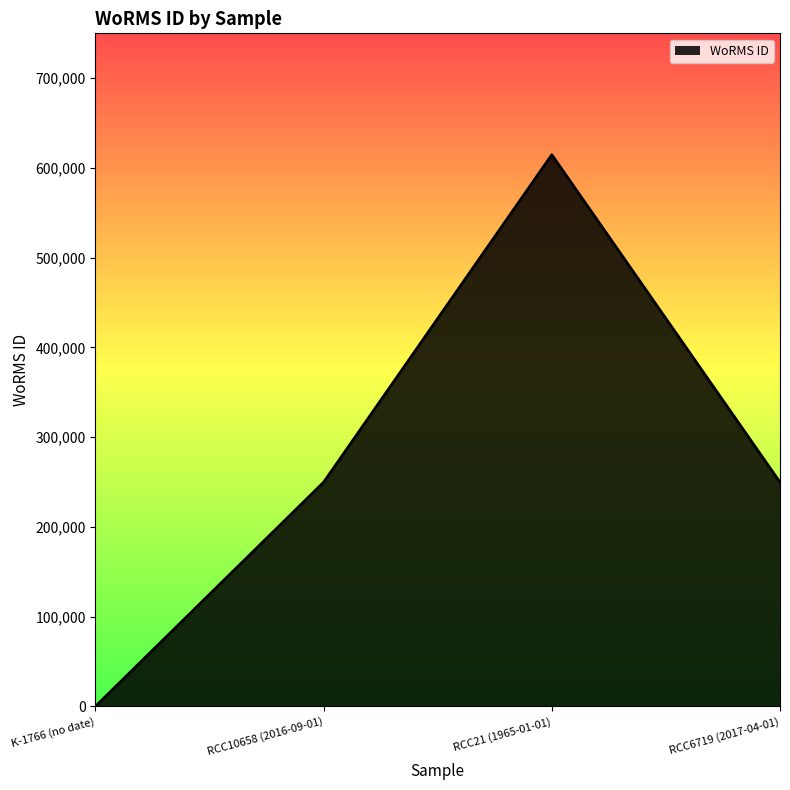

Which label corresponds to the smallest value in the chart?

K-1766 (no date)